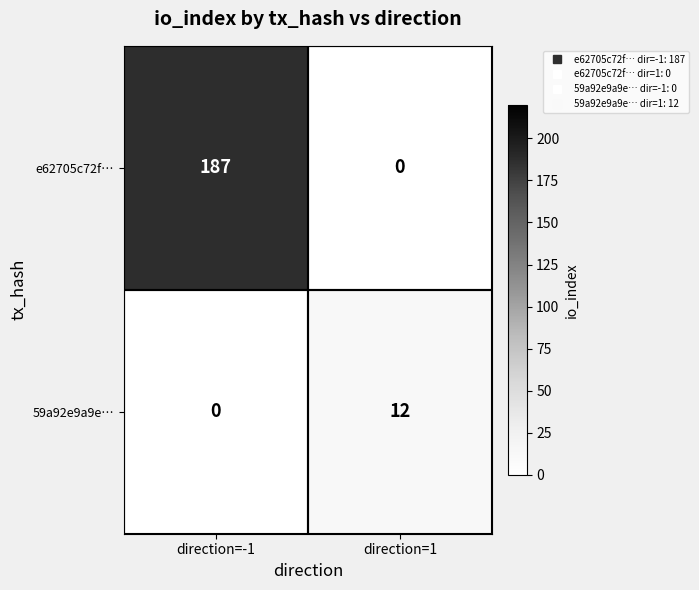

At which category is the sum across all series the highest?

direction=-1